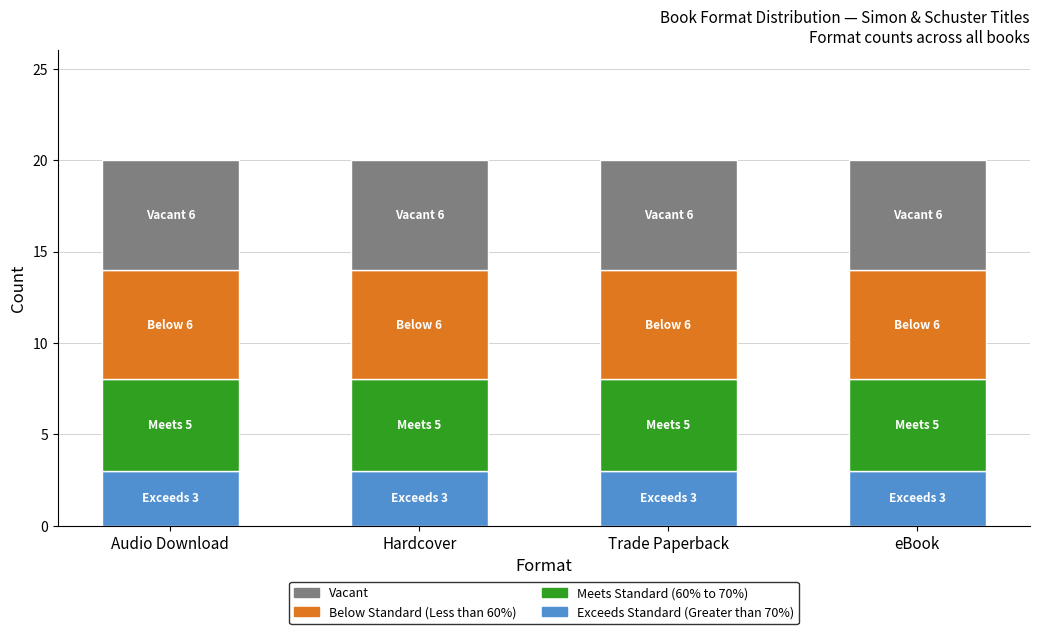

Is it true that Exceeds Standard (Greater than 70%) equals 5 at Trade Paperback?

False